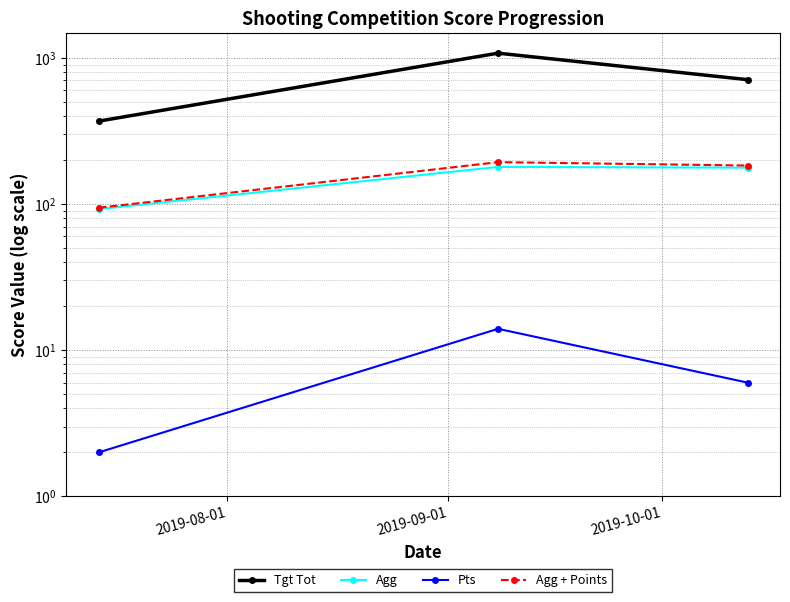

What is the difference between the maximum and minimum values in the Tgt Tot series?

707.1